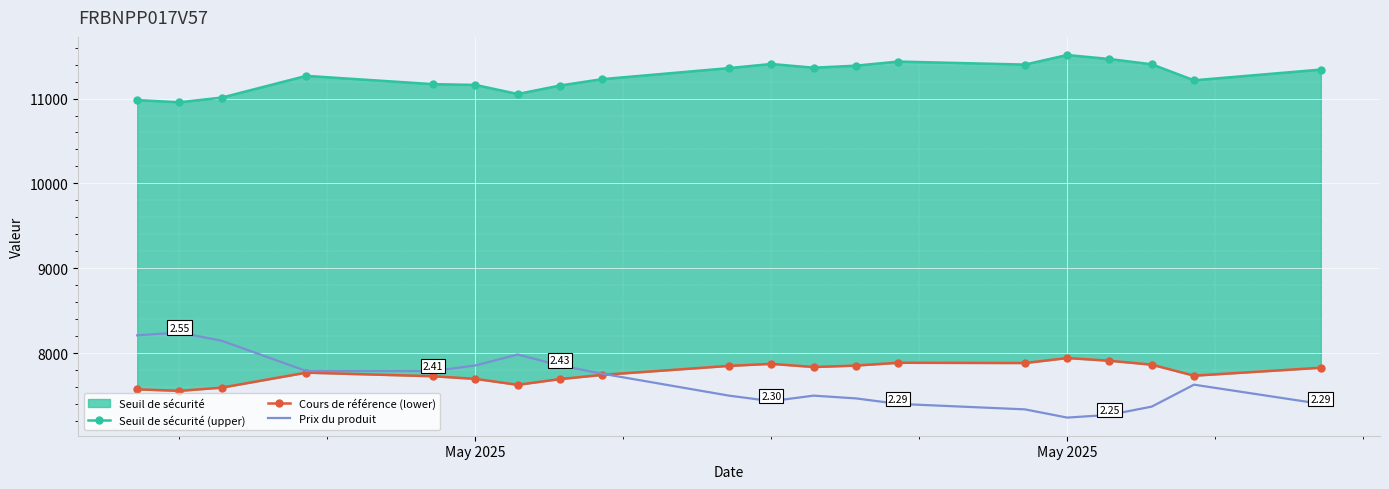

Where does the Prix du produit series first go above 7628?

May 2025